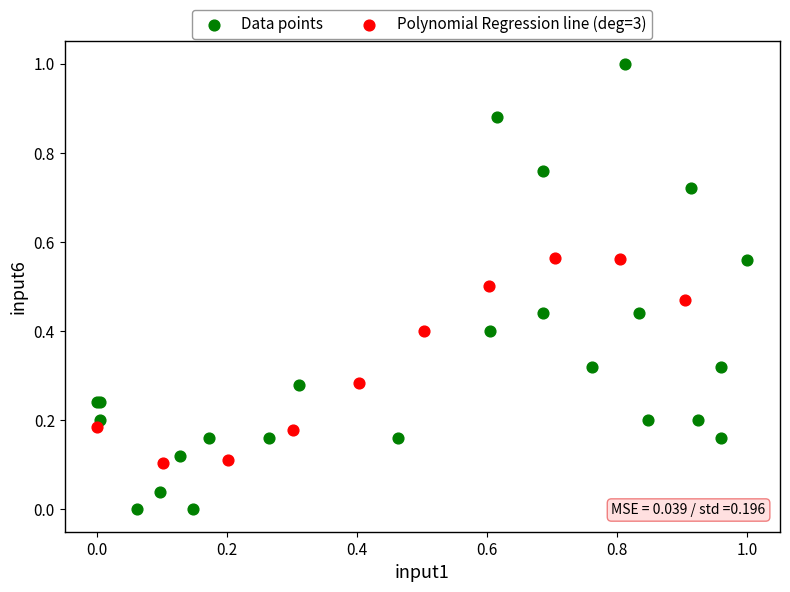

Which series contains the lowest Y value?

Data points